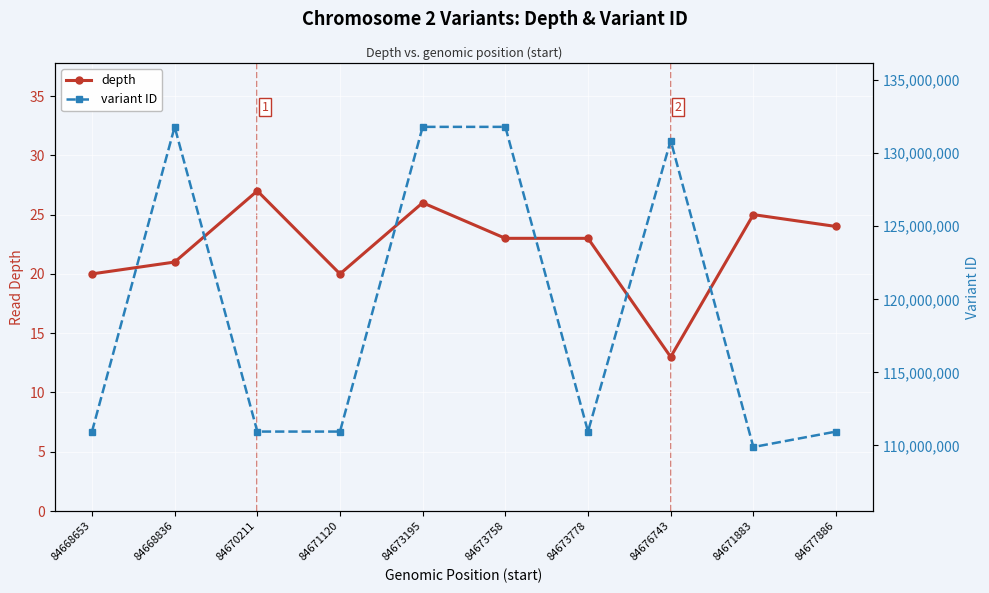

What are all the series names shown in the legend?

depth, variant ID